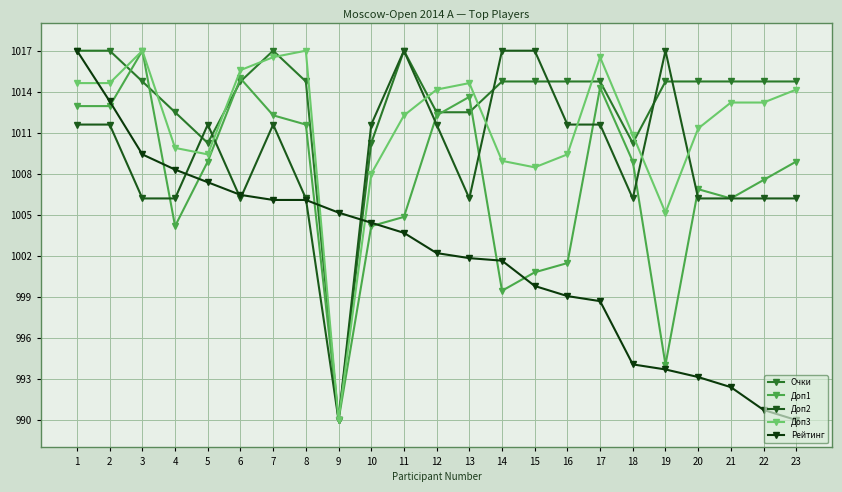

At 4, list the series in order from largest to smallest.

Очки, Доп3, Рейтинг, Доп2, Доп1